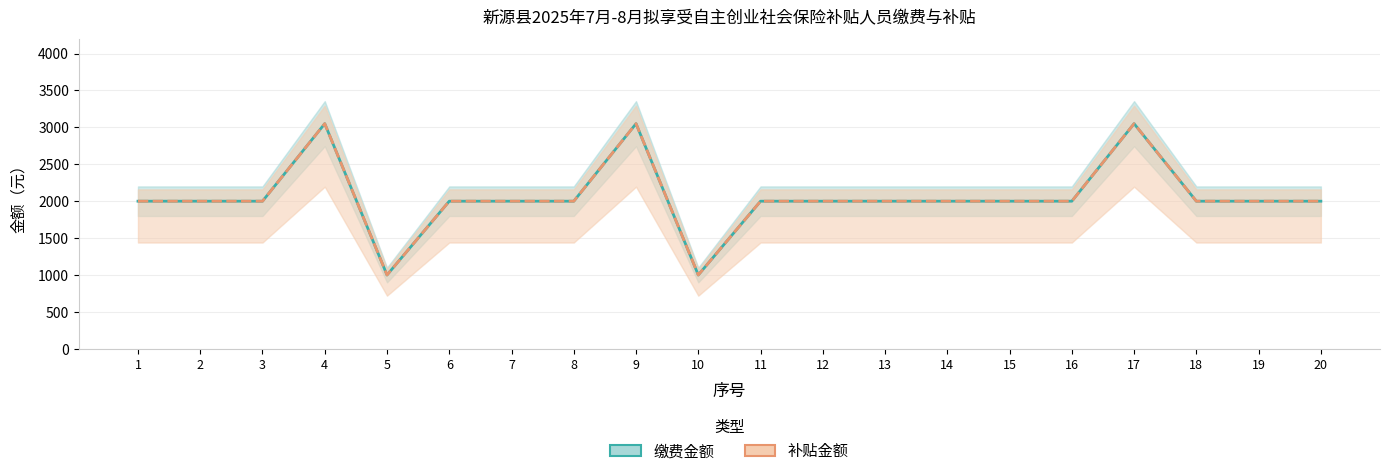

How many values in the 补贴金额 series exceed 1999?

18